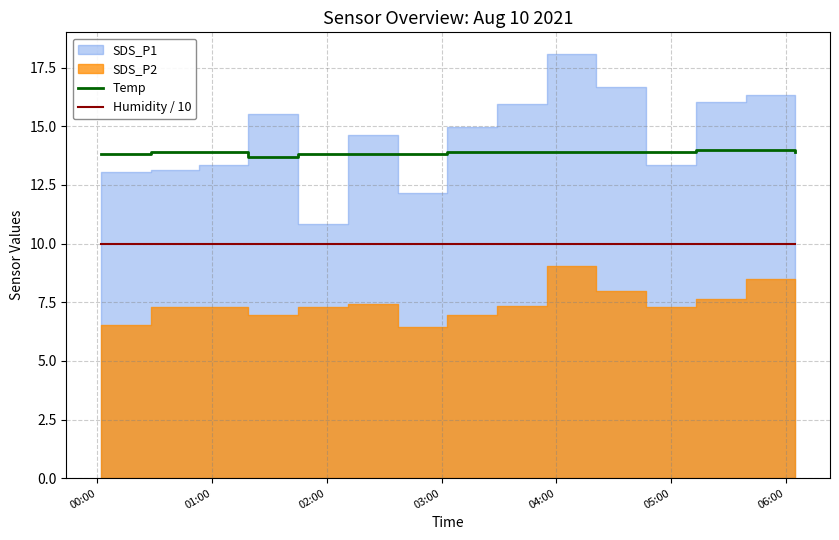

What is the difference between the second highest and second lowest values in the Temp series?

0.2